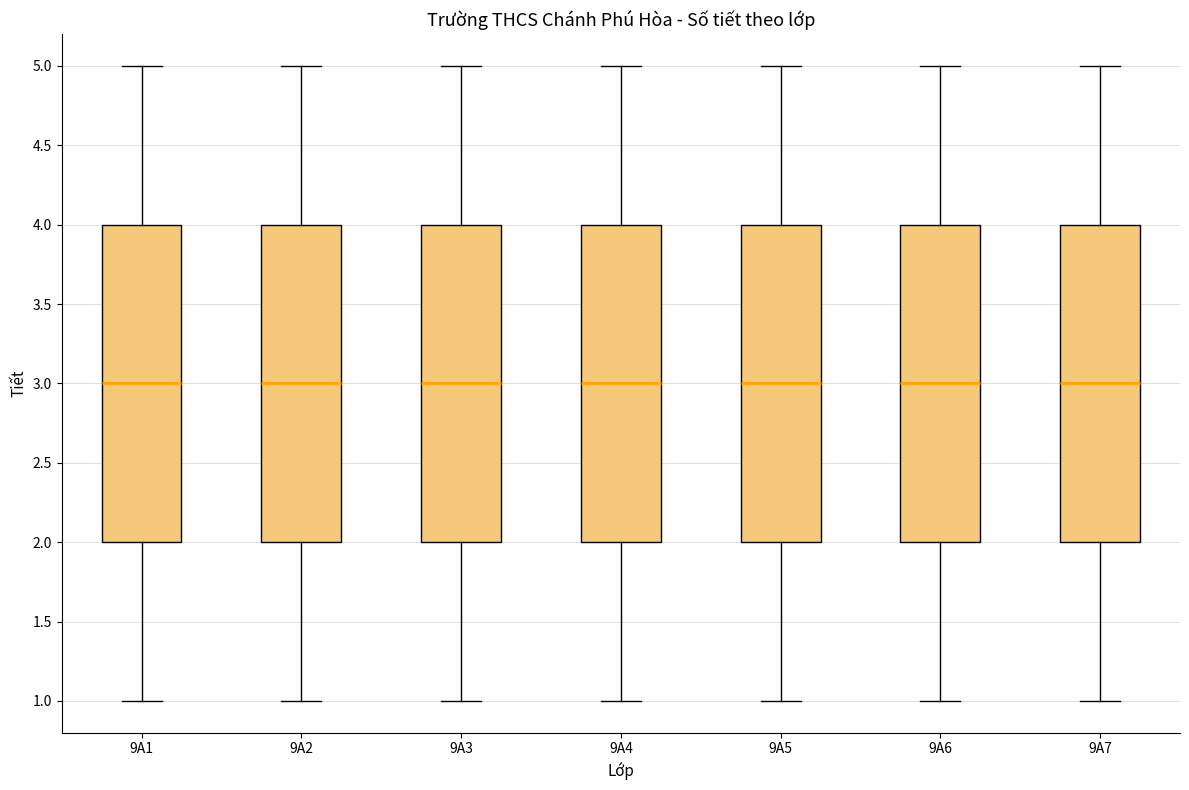

Where is the lower edge of the box for 9A3 on the y-axis? The values are not printed on the chart, so give them approximately, as read against the axis.

2